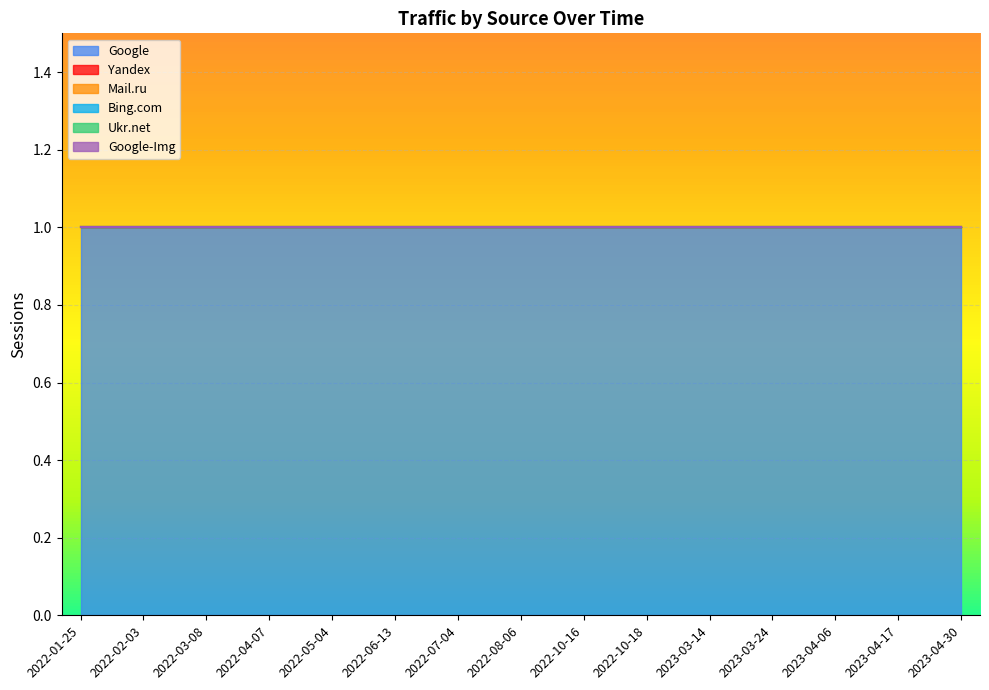

Reading left to right, what are all the values shown in this chart?

Google: 1	1	1	1	1	1	1	1	1	1	1	1	1	1	1
Yandex: 0	0	0	0	0	0	0	0	0	0	0	0	0	0	0
Mail.ru: 0	0	0	0	0	0	0	0	0	0	0	0	0	0	0
Bing.com: 0	0	0	0	0	0	0	0	0	0	0	0	0	0	0
Ukr.net: 0	0	0	0	0	0	0	0	0	0	0	0	0	0	0
Google-Img: 0	0	0	0	0	0	0	0	0	0	0	0	0	0	0